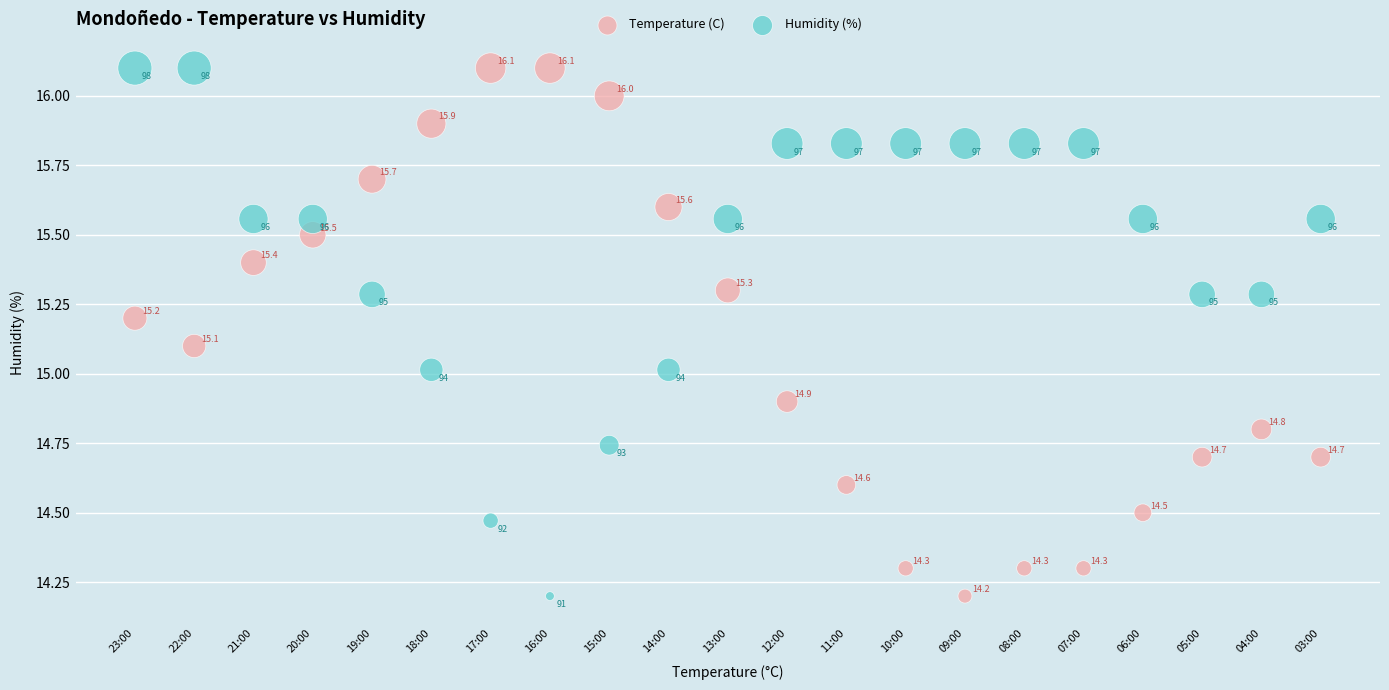

Across all data points, what is the range of Y values (max minus min)?

1.9